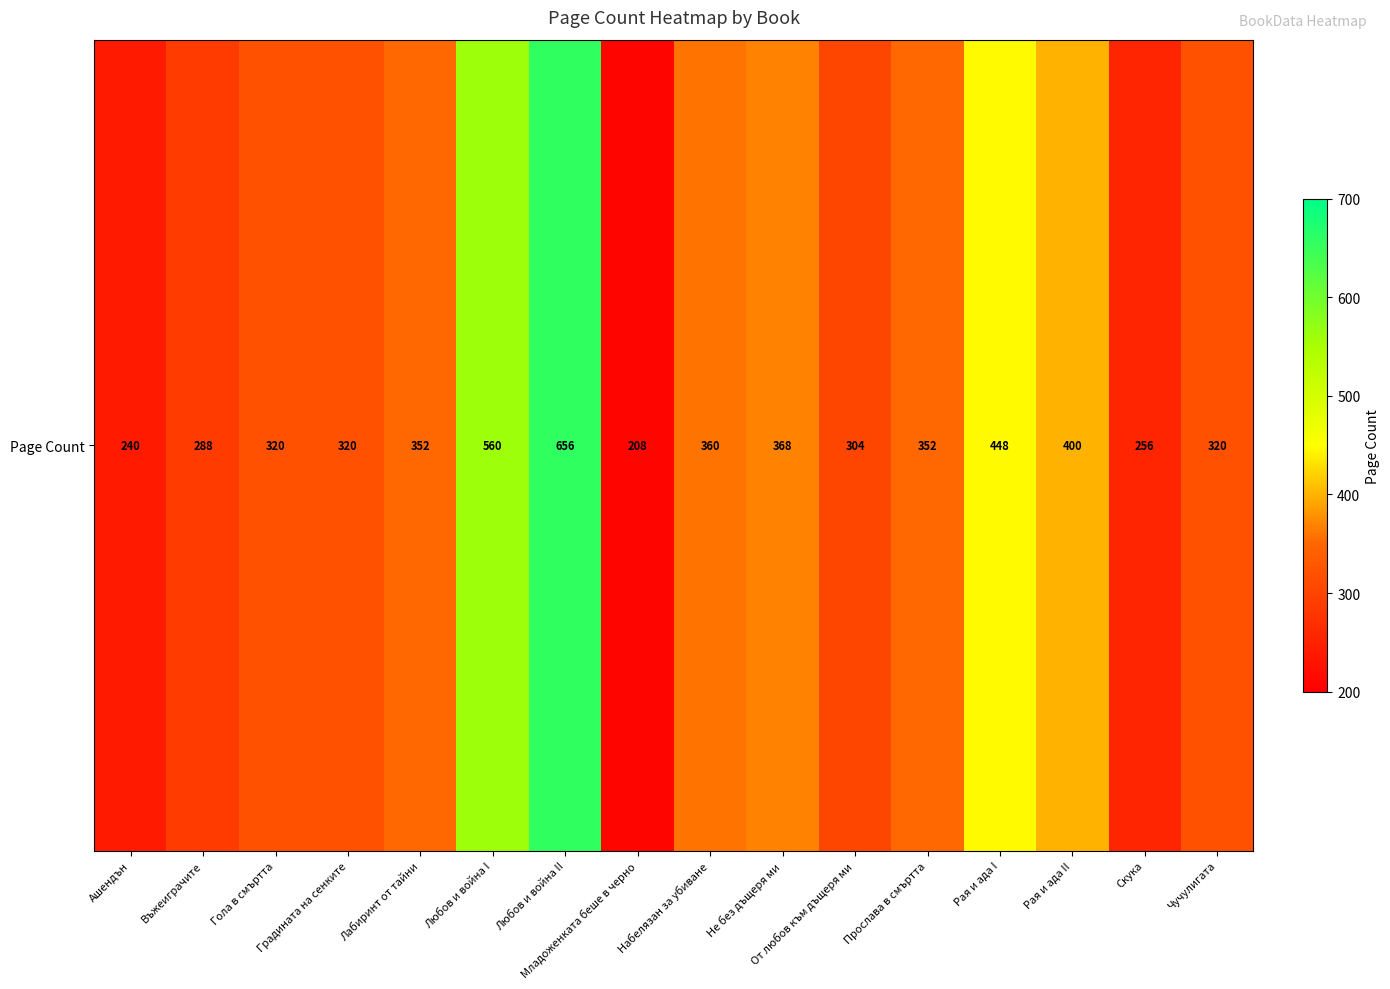

Approximately how many times larger is the value at Рая и ада I compared to От любов към дъщеря ми?

1.5